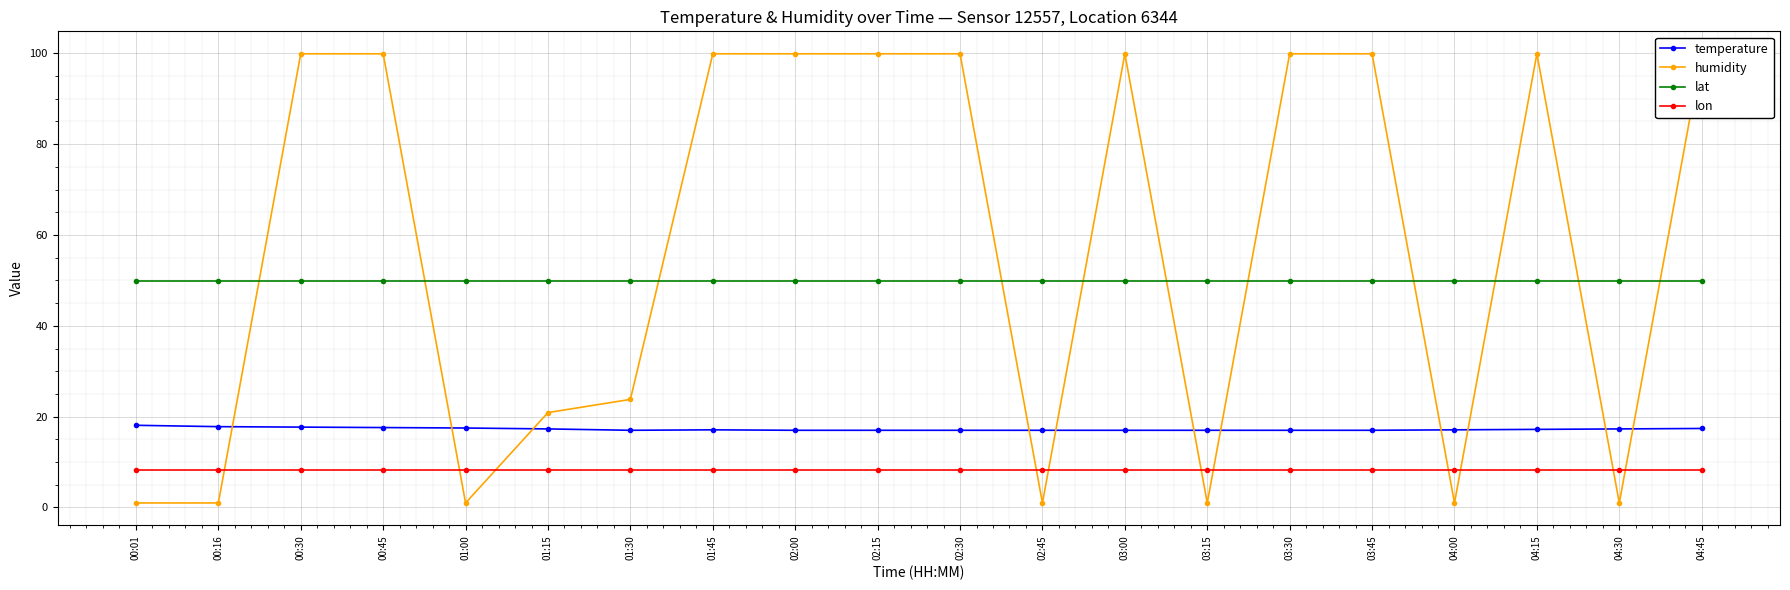

True or false: humidity has a value of 152.2 at 02:00.

False